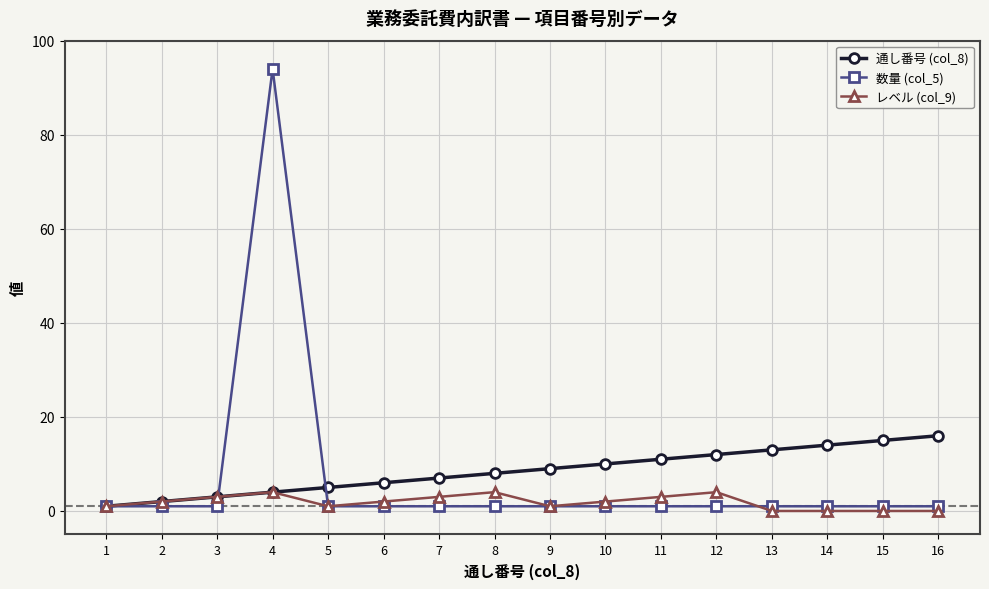

How many data points does each series have?

16